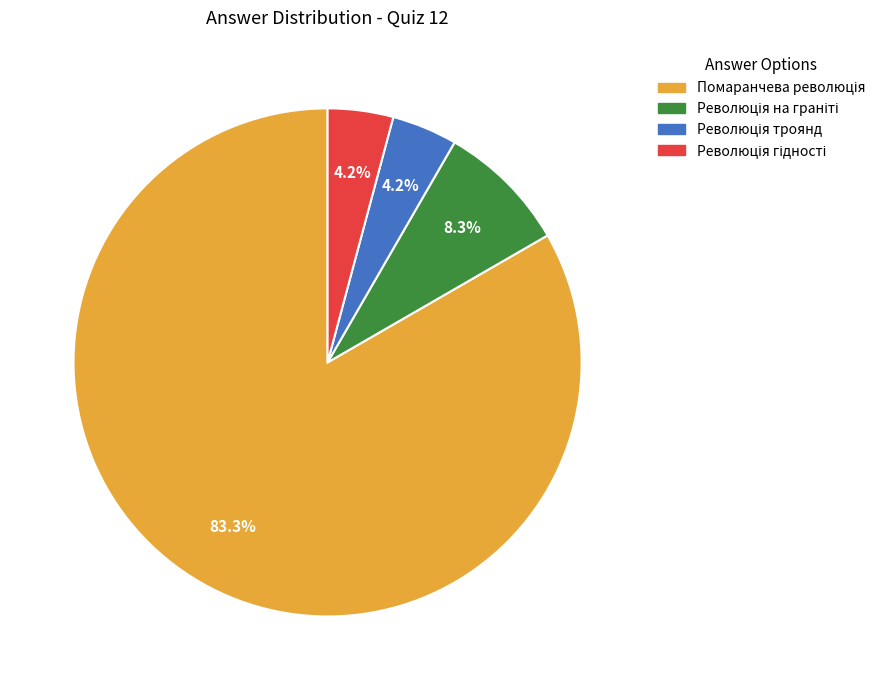

Is there any slice that represents more than half of the pie?

Yes